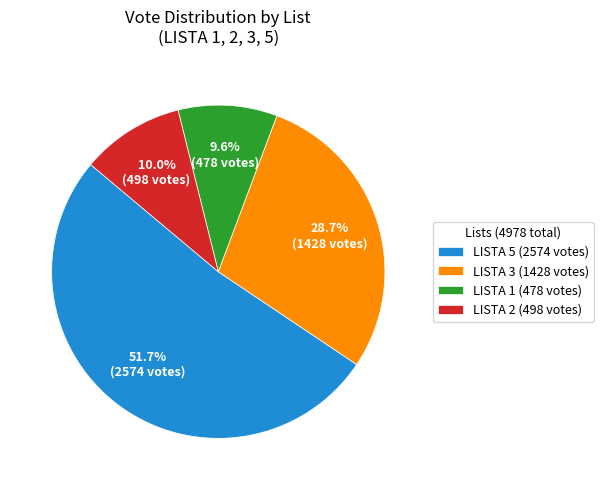

What is the majority slice?

LISTA 5 (2574 votes)